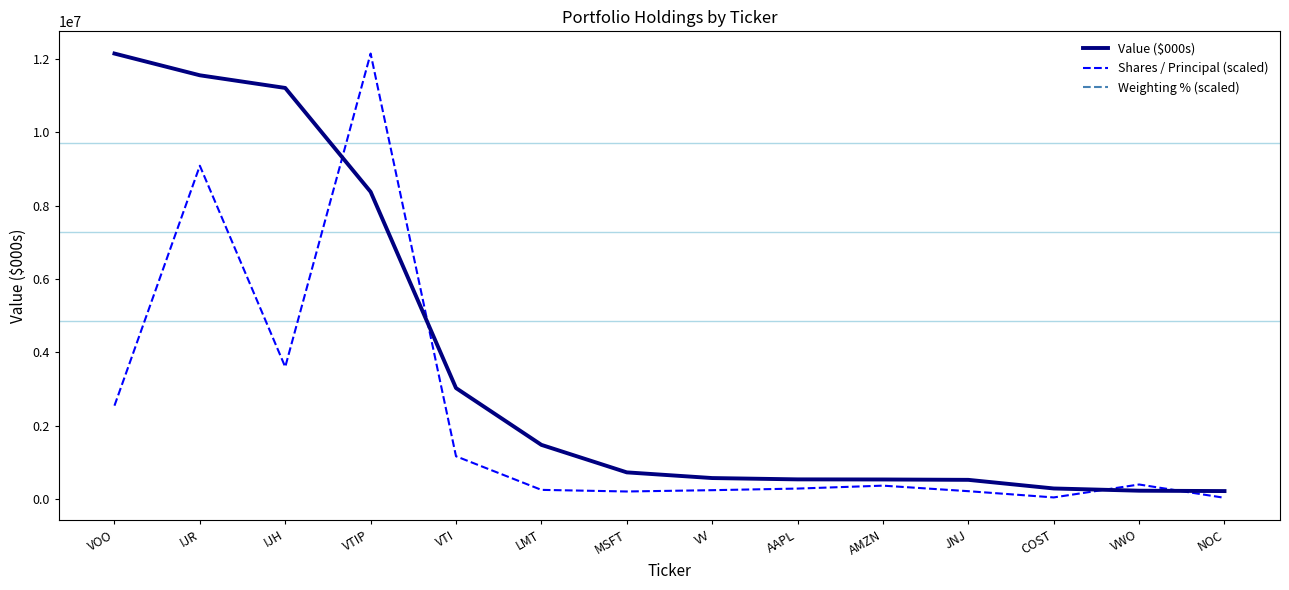

Between VTIP and VTI, which series saw the biggest shift?

Shares / Principal (scaled)